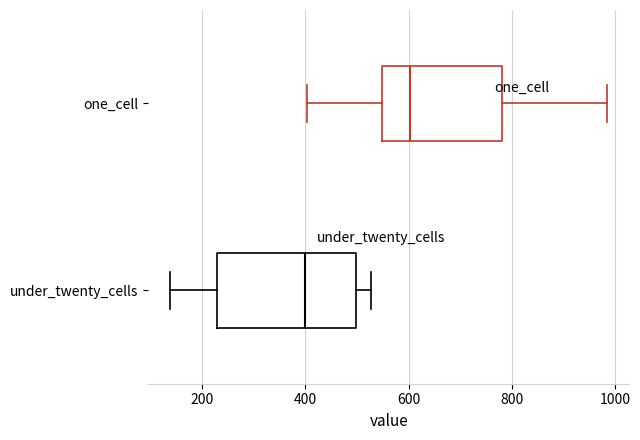

Which box is the widest, from its left edge to its right edge?

under_twenty_cells